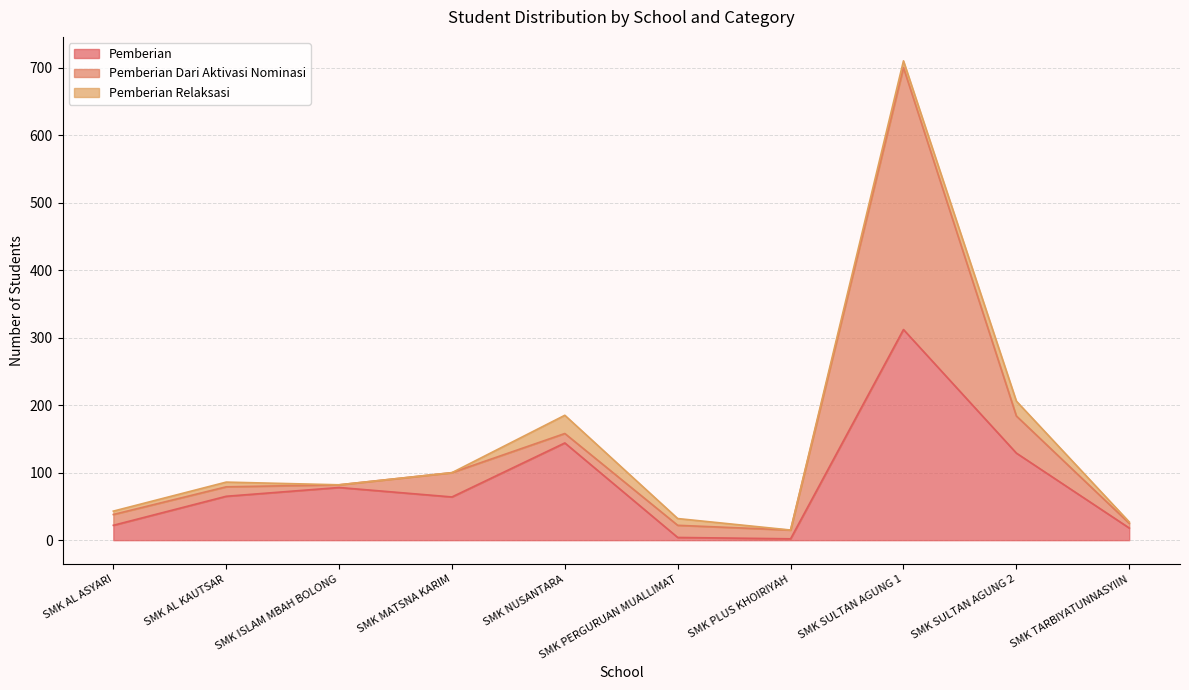

Between SMK SULTAN AGUNG 1 and SMK PERGURUAN MUALLIMAT, which is larger?

SMK SULTAN AGUNG 1